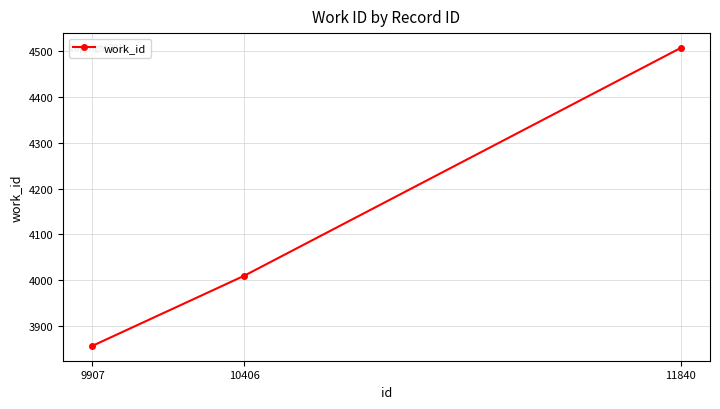

What is the greatest value displayed?

4507